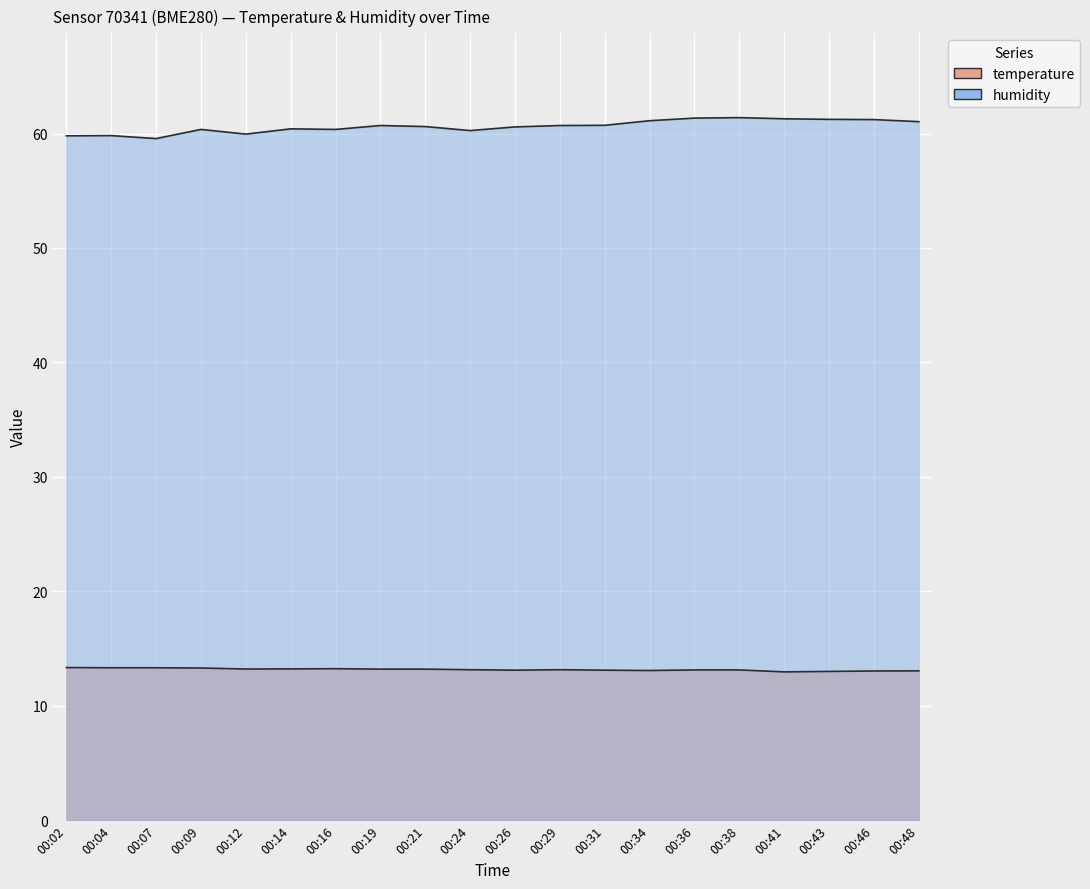

What is the difference between the second highest and second lowest values in the humidity series?

1.6